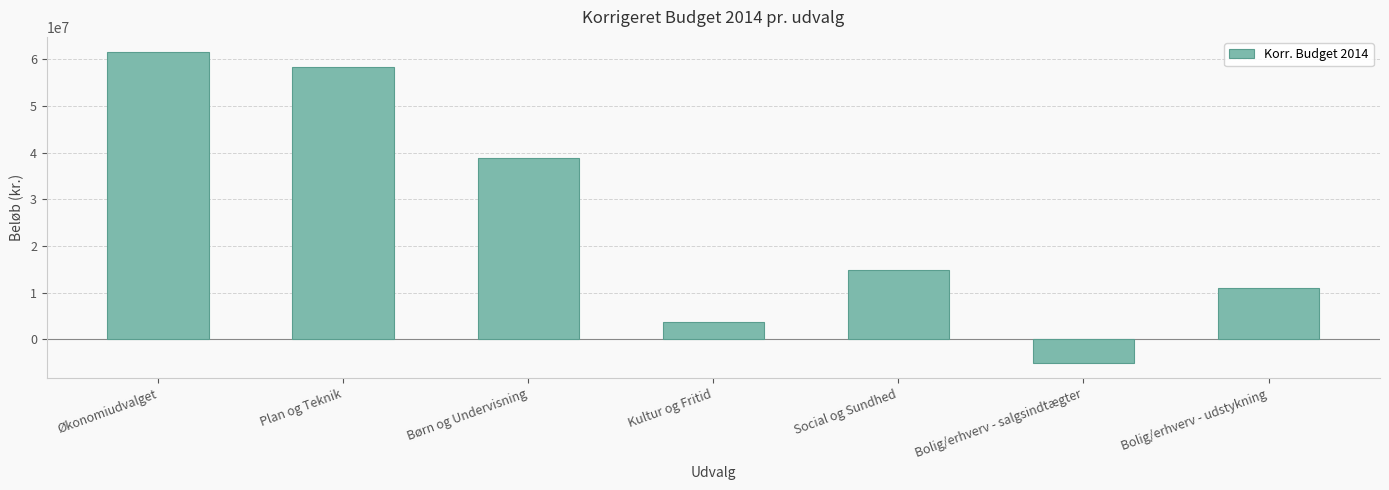

The chart shows a value of 4555762 at Bolig/erhverv - udstykning. True or false?

False